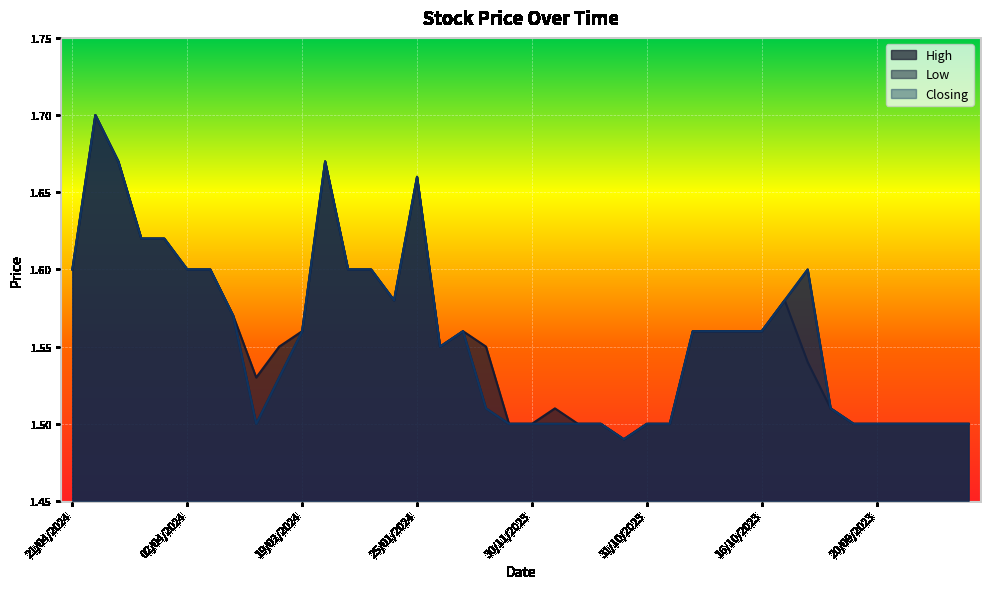

How many High values are between 1 and 2?

40